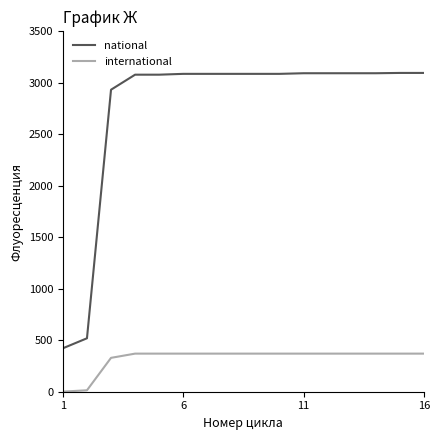

What is the minimum value for national?

422